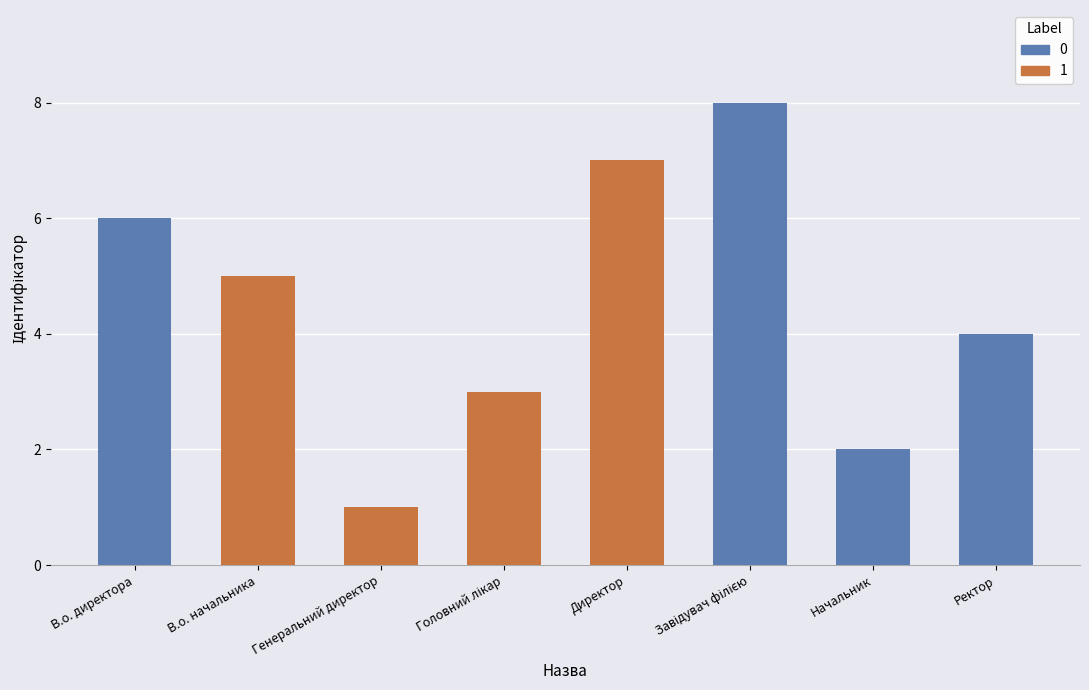

Count the values in the range 3 to 7.

5